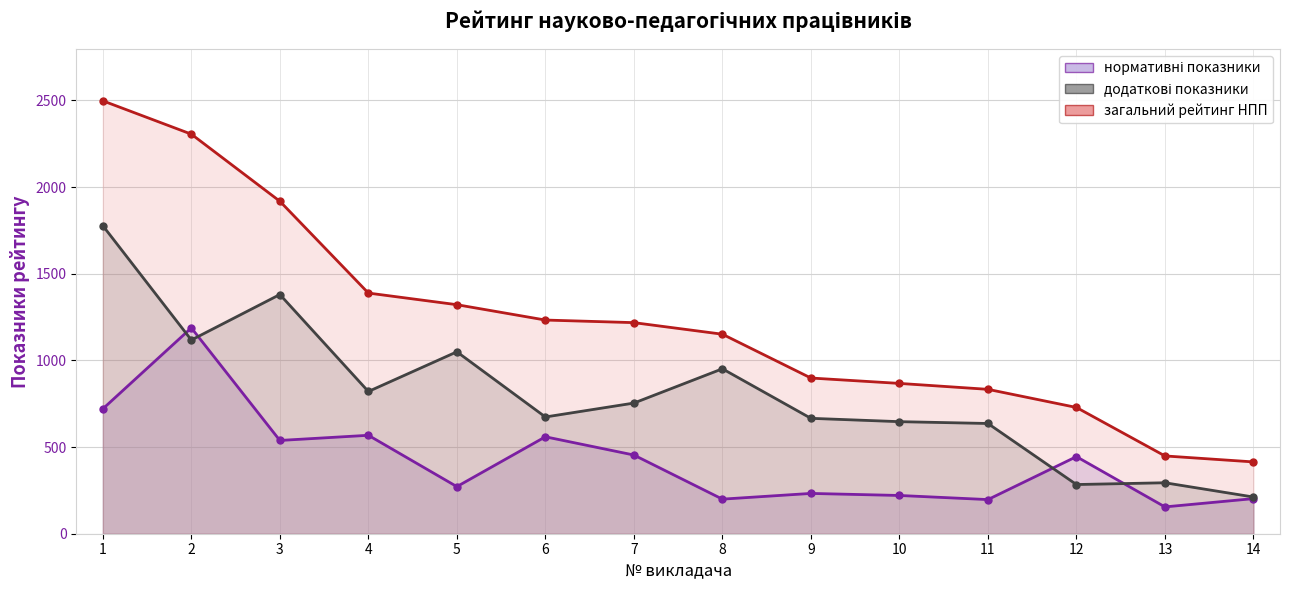

Between 7 and 5, which is larger?

7